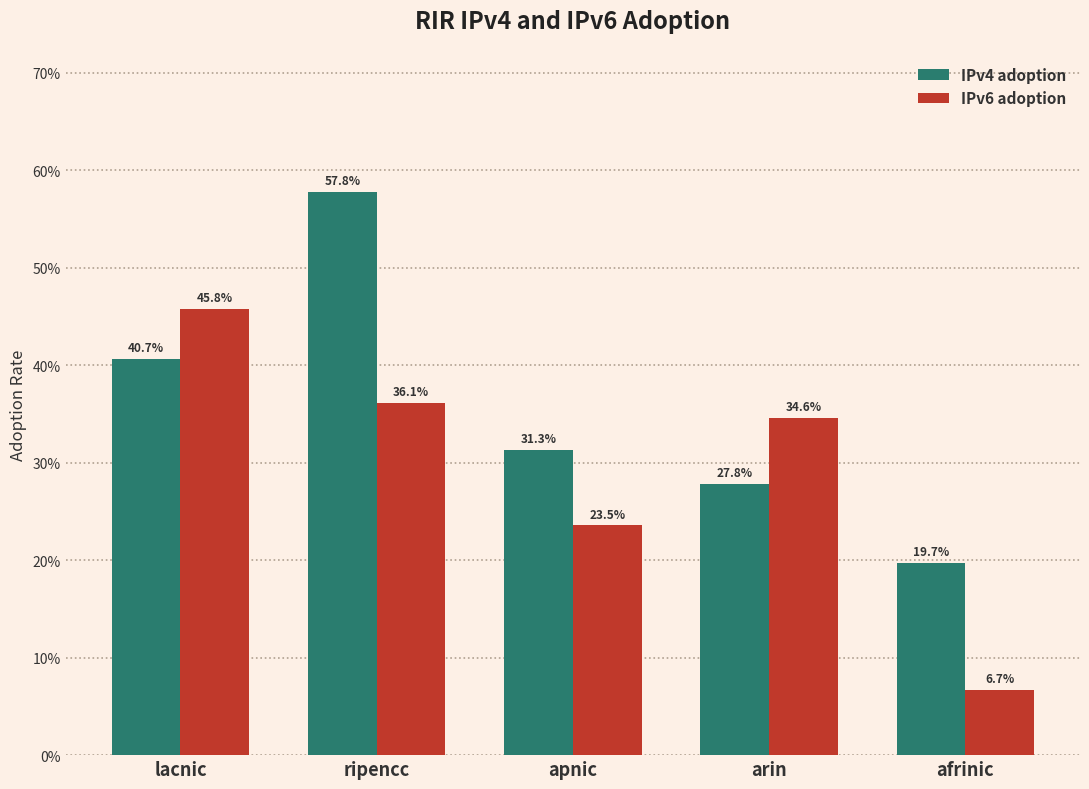

What are all the series names shown in the legend?

IPv4 adoption, IPv6 adoption